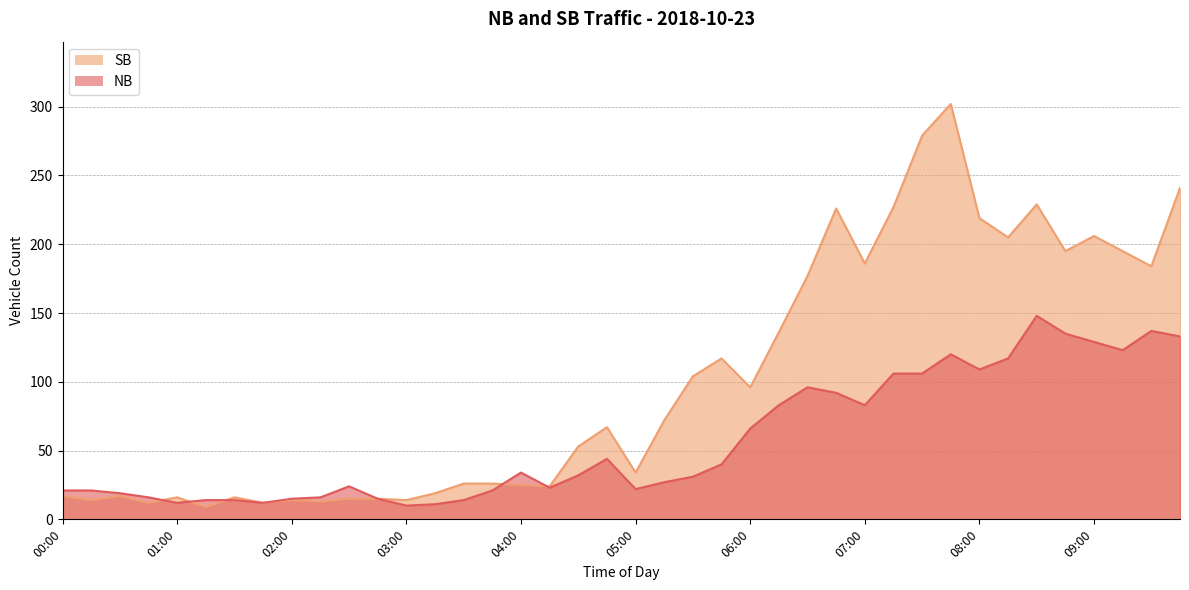

Is it true that NB equals 50 at 08:45?

False